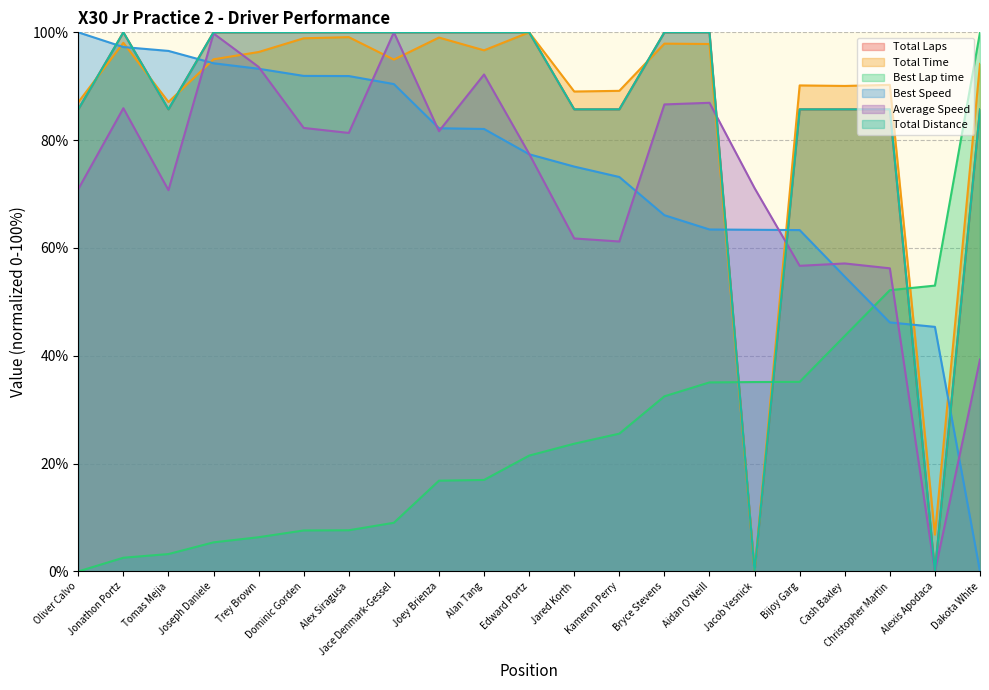

At which label does Total Time reach its minimum?

Jacob Yesnick